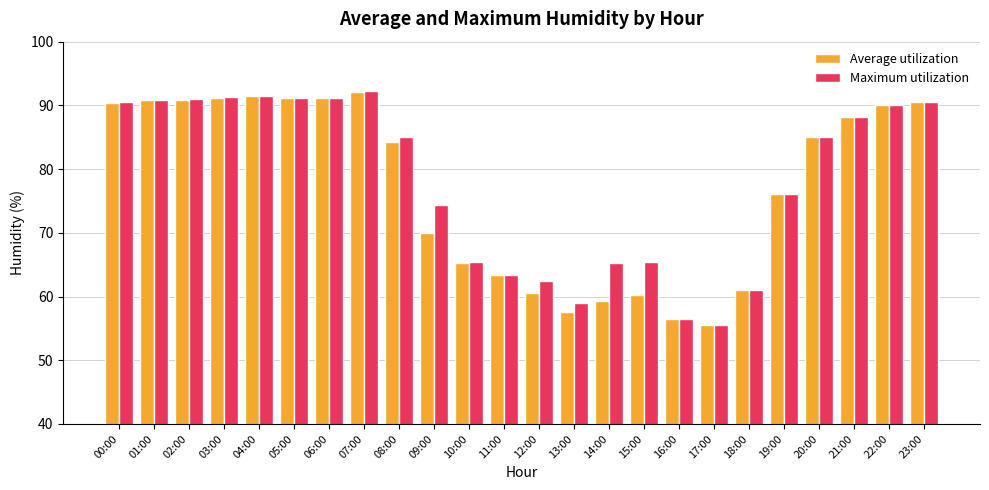

Is the value of Average utilization at 01:00 greater than the value of Maximum utilization at 15:00?

Yes